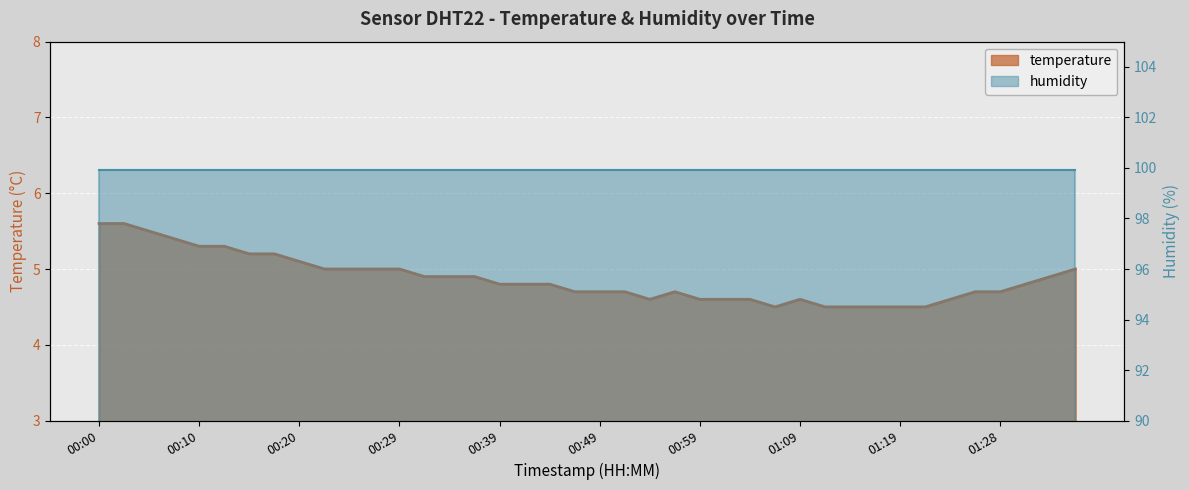

What is the change in value from 00:25 to 01:09?

-0.4